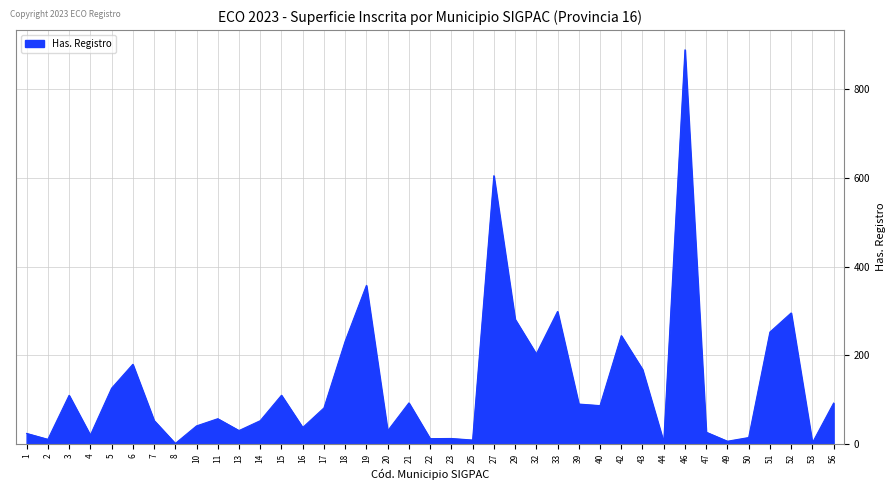

What is the maximum value shown in the chart?

889.2